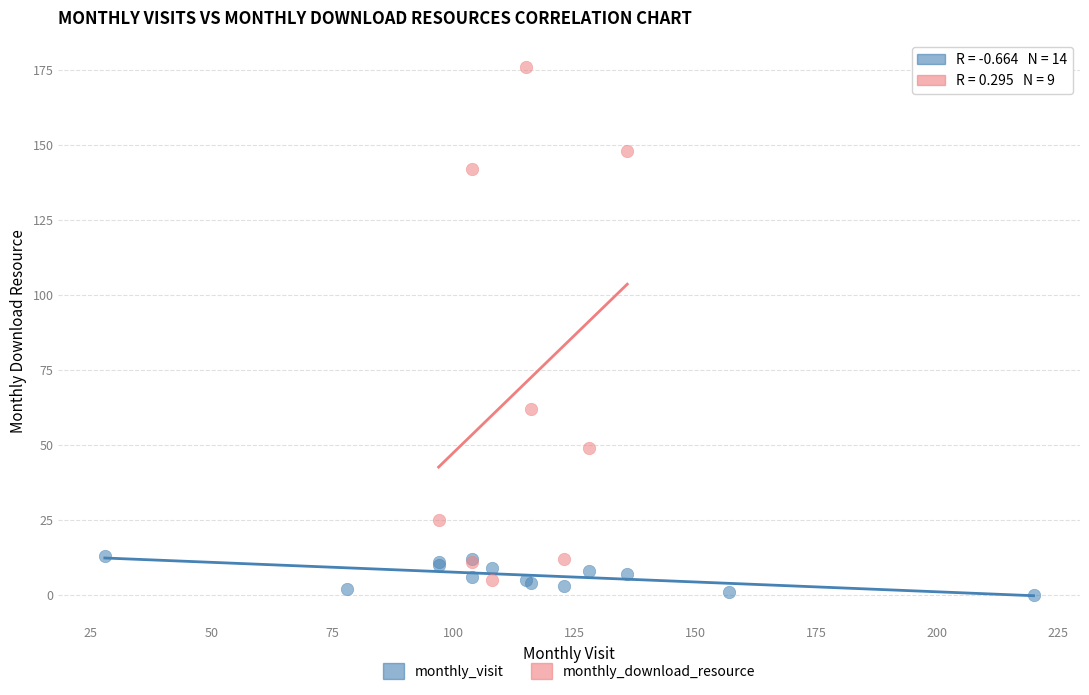

Which series has the widest spread of Y values?

monthly_download_resource